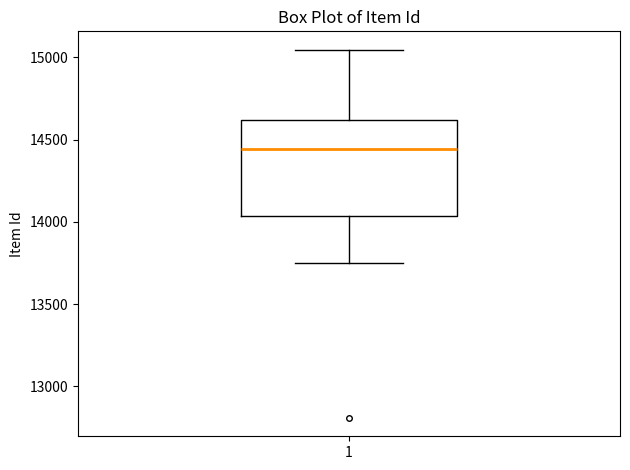

Read this box plot against the y-axis: the position of the median line, the range covered by the box, and the ends of both whiskers. The values are not printed on the chart, so give them approximately, as read against the axis.

median 14450, box 14050 to 14600, whiskers 13750 to 15050